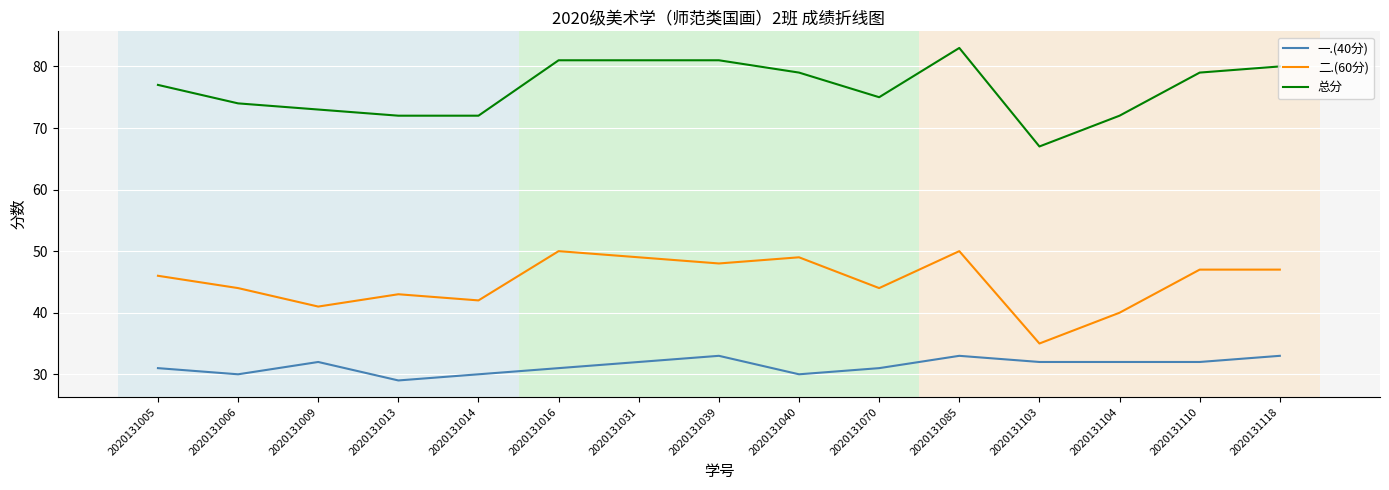

The value of 一.(40分) at 2020131040 is 30. True or false?

True